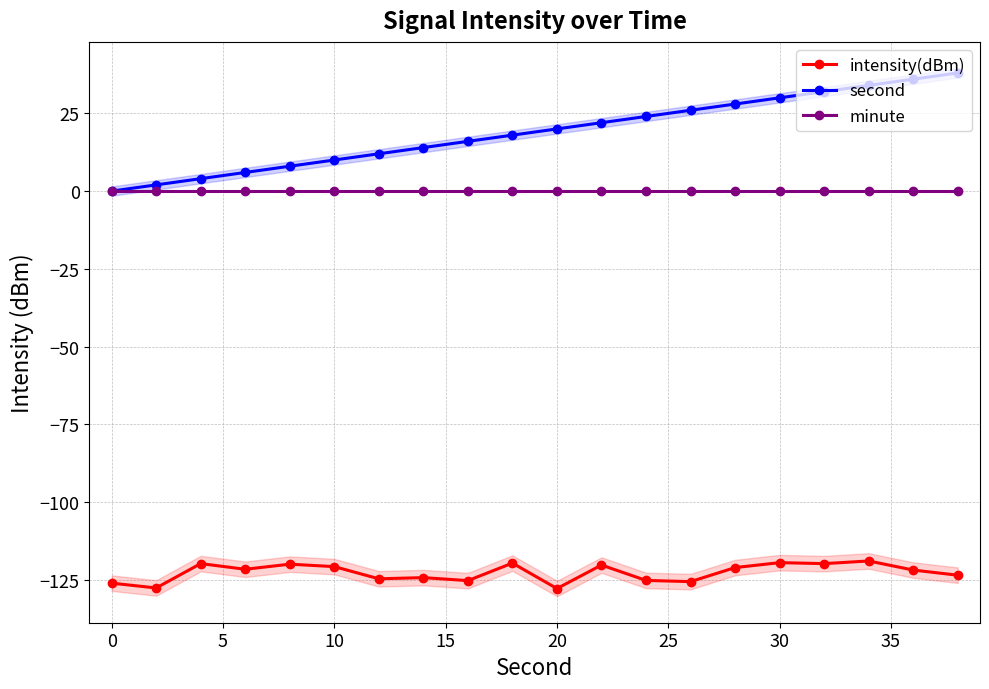

Which series has the largest range (max minus min)?

second